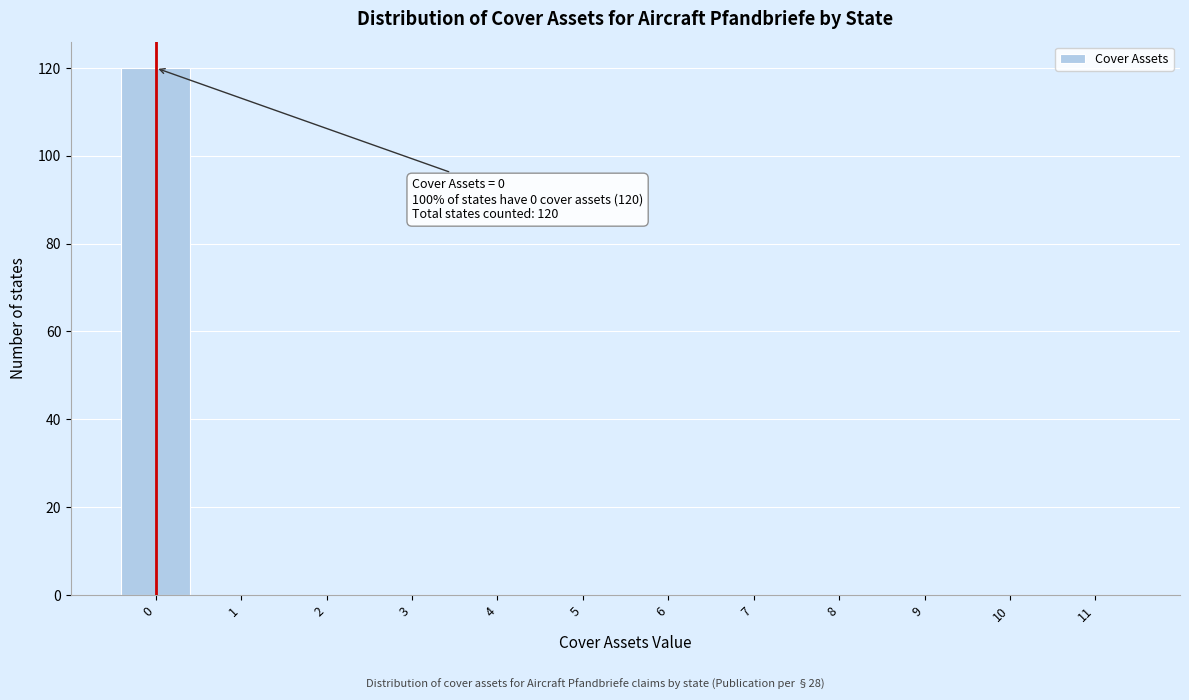

Reading left to right, what are all the values shown in this chart?

0=120	1=0	2=0	3=0	4=0	5=0	6=0	7=0	8=0	9=0	10=0	11=0